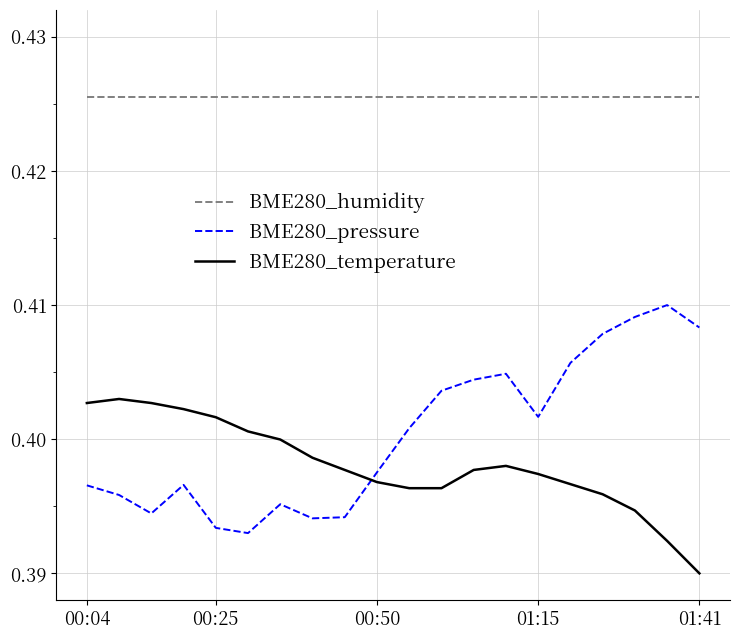

True or false: BME280_temperature and BME280_humidity intersect in this chart.

False